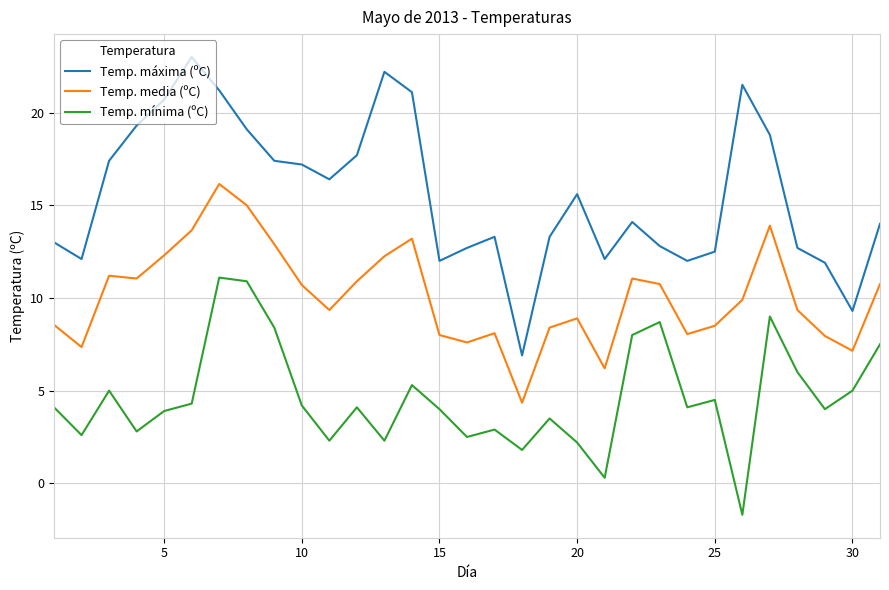

List the series in order of their overall mean, lowest first.

Temp. mínima (ºC), Temp. media (ºC), Temp. máxima (ºC)